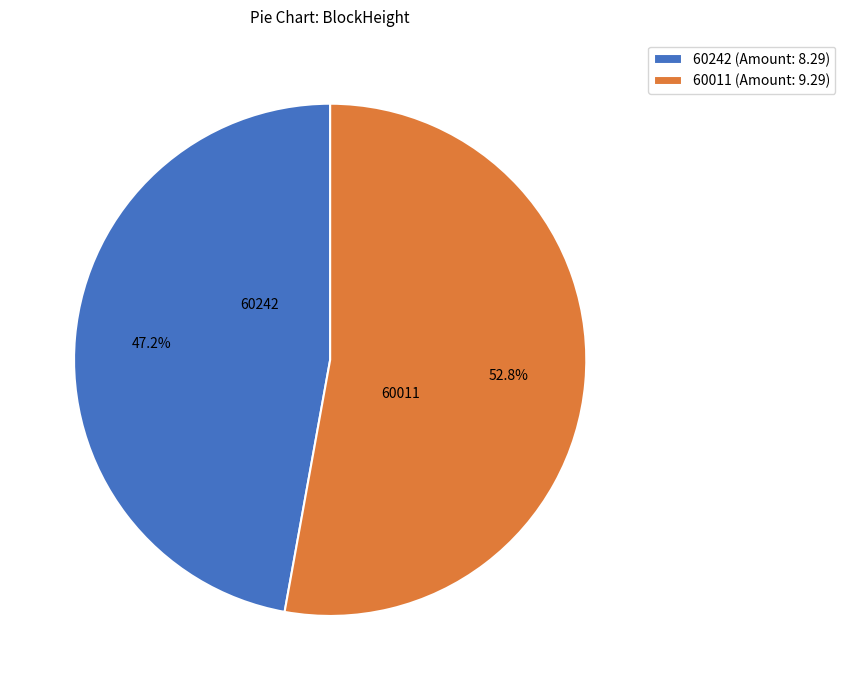

How much of the chart is everything except 60242?

52.8%